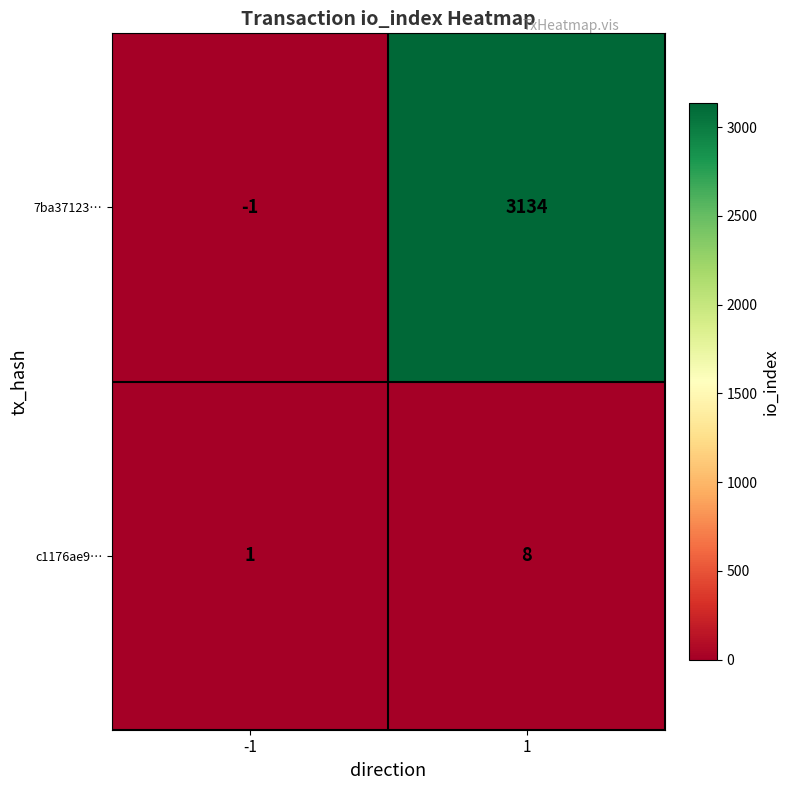

Reading right to left, list all the values displayed in this chart.

7ba37123…: 1=3134	-1=-1
c1176ae9…: 1=8	-1=1